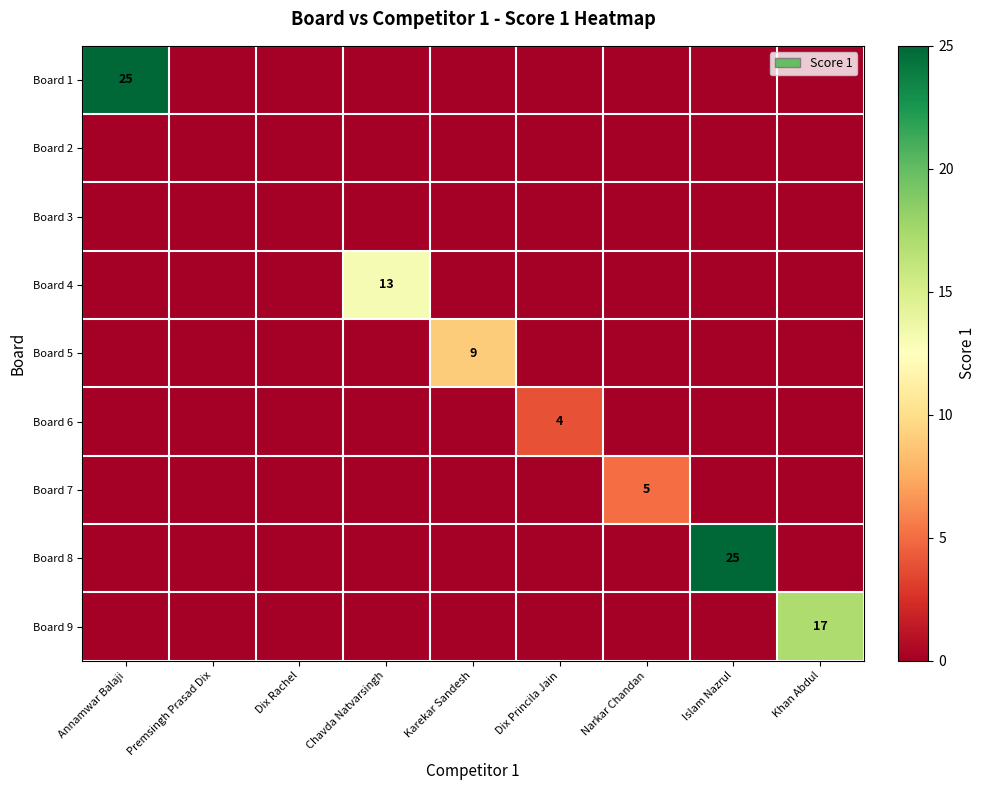

At which category is the sum across all series the highest?

Annamwar Balaji